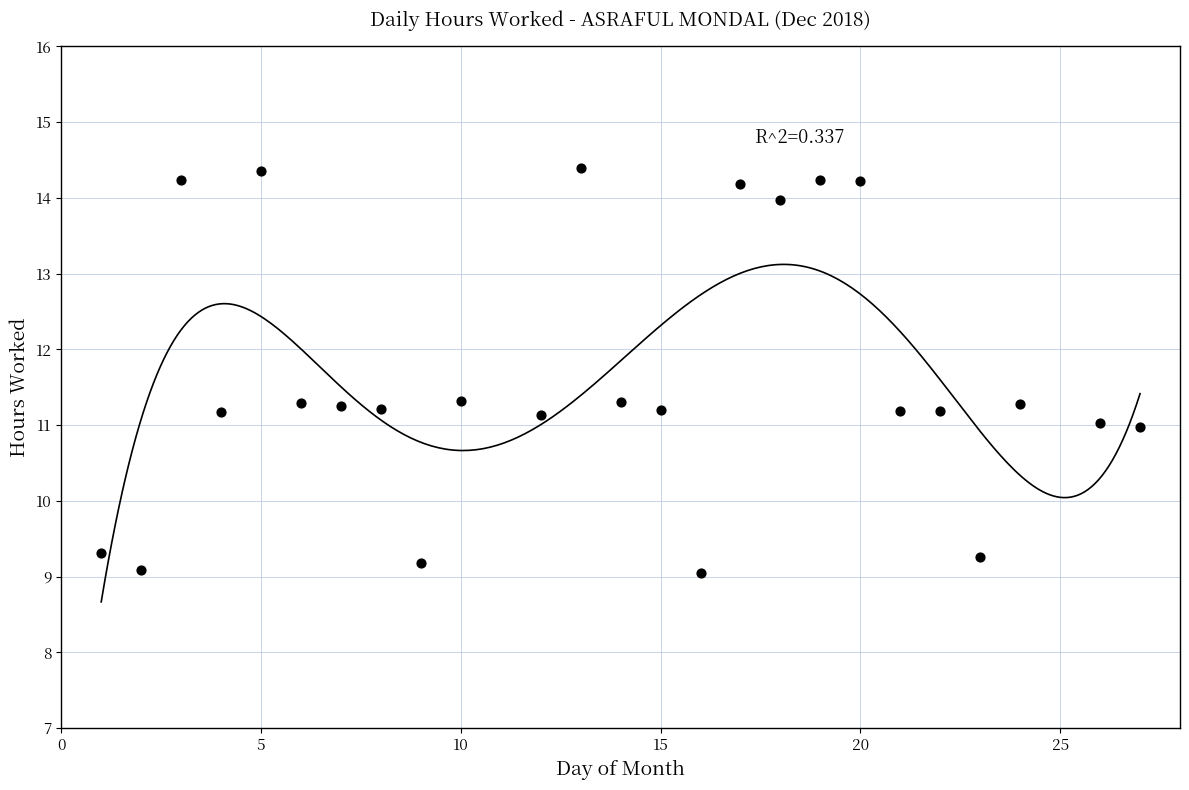

What is the range of X values (max minus min)?

26.0